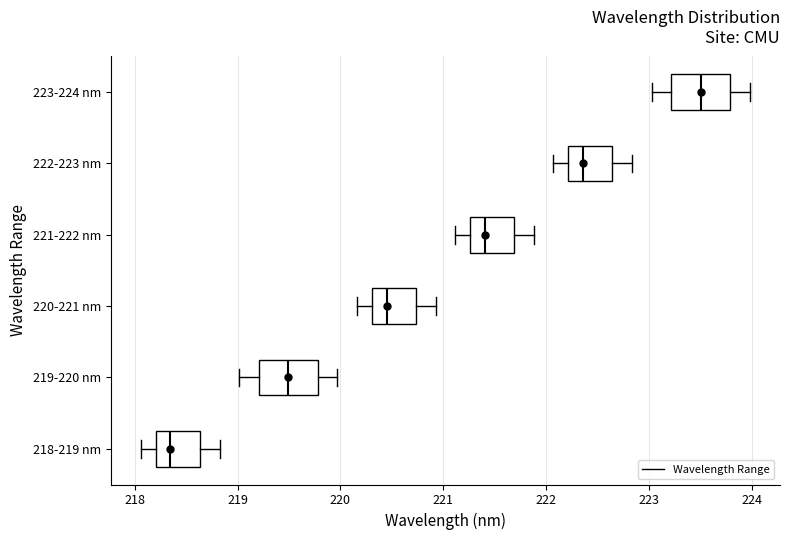

Reading bottom to top, read every box against the x-axis: the position of its median line, the range the box covers, and the ends of its whiskers. The values are not printed on the chart, so give them approximately, as read against the axis.

218-219 nm: median 218.3, box 218.2 to 218.6, whiskers 218.1 to 218.8
219-220 nm: median 219.5, box 219.2 to 219.8, whiskers 219.0 to 220.0
220-221 nm: median 220.4, box 220.3 to 220.7, whiskers 220.2 to 220.9
221-222 nm: median 221.4, box 221.3 to 221.7, whiskers 221.1 to 221.9
222-223 nm: median 222.4, box 222.2 to 222.6, whiskers 222.1 to 222.8
223-224 nm: median 223.5, box 223.2 to 223.8, whiskers 223.0 to 224.0